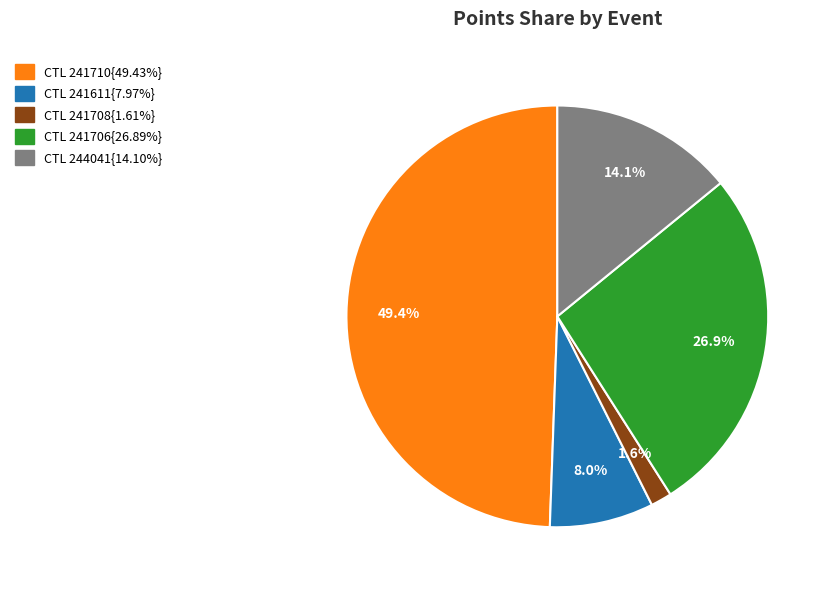

Is there a majority slice in this chart?

No